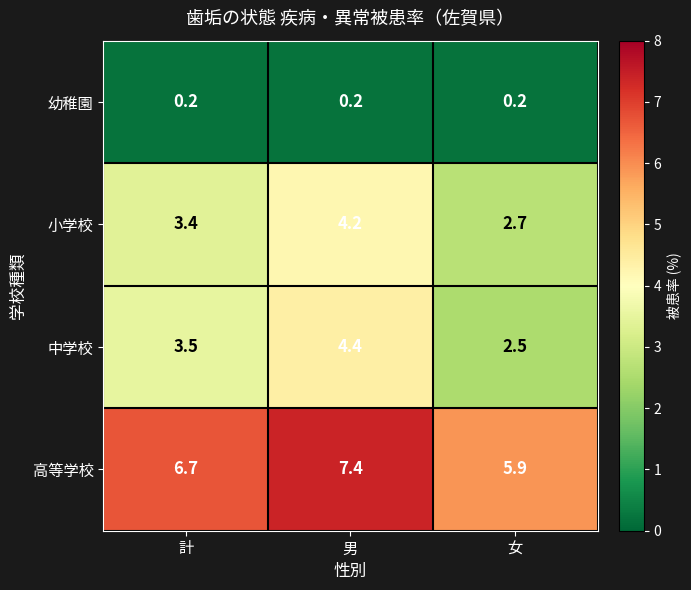

At 男, list the series in order from largest to smallest.

高等学校, 中学校, 小学校, 幼稚園